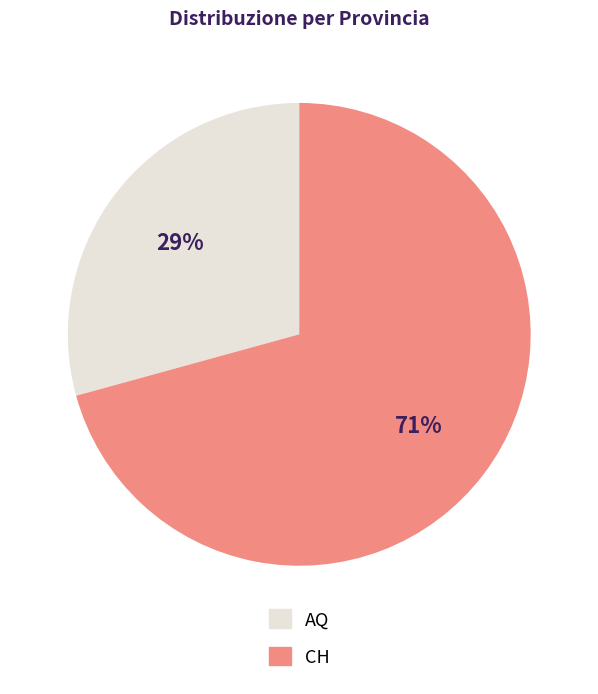

Is it true that CH is 71% of the pie?

True